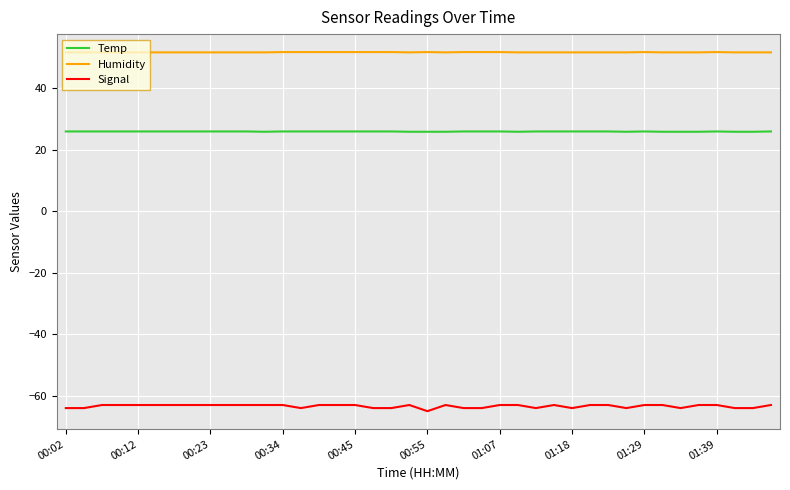

Does the chart display data point markers on the line(s)?

No